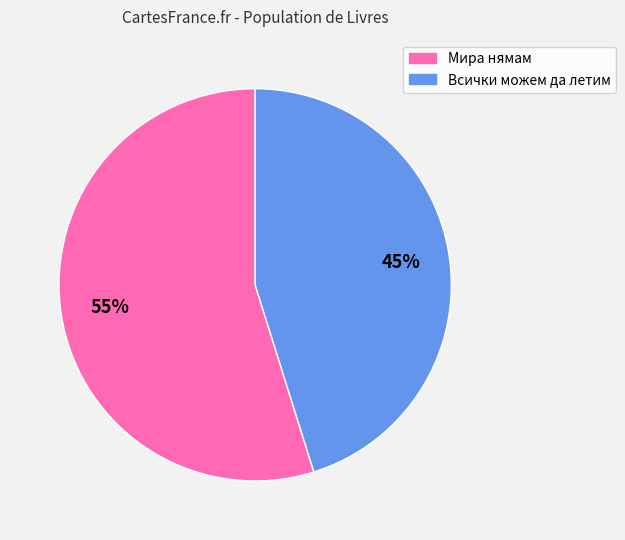

Is there any slice that represents more than half of the pie?

Yes